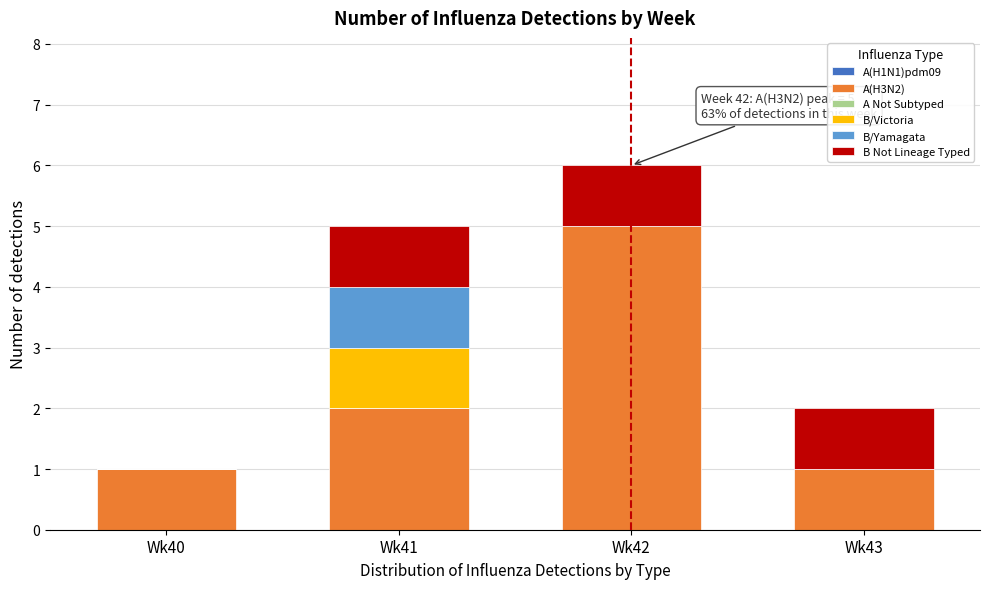

Reading left to right, what are the values for A(H3N2)?

Wk40=1	Wk41=2	Wk42=5	Wk43=1